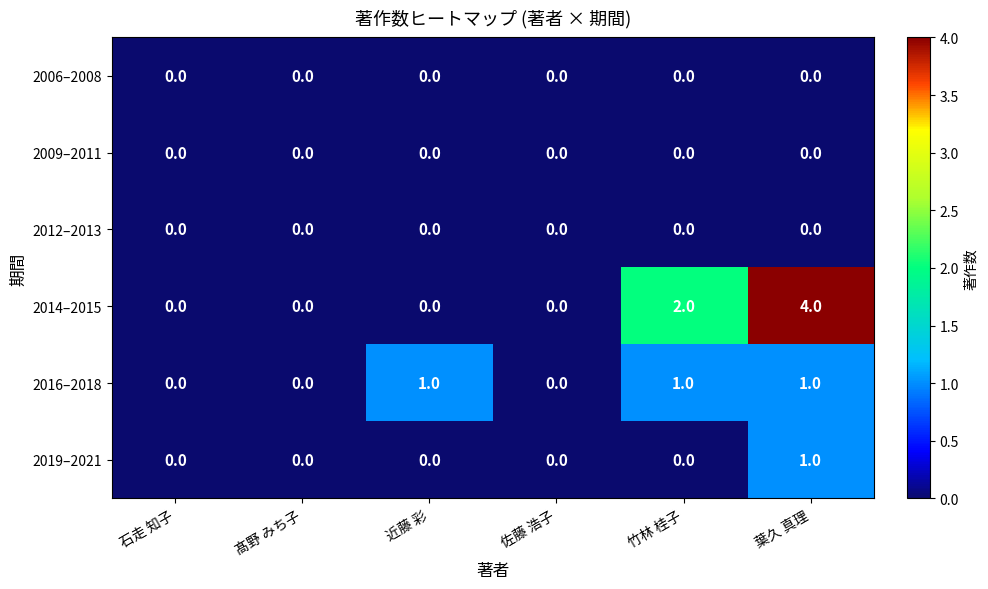

Which category has the highest value across all series?

葉久 真理